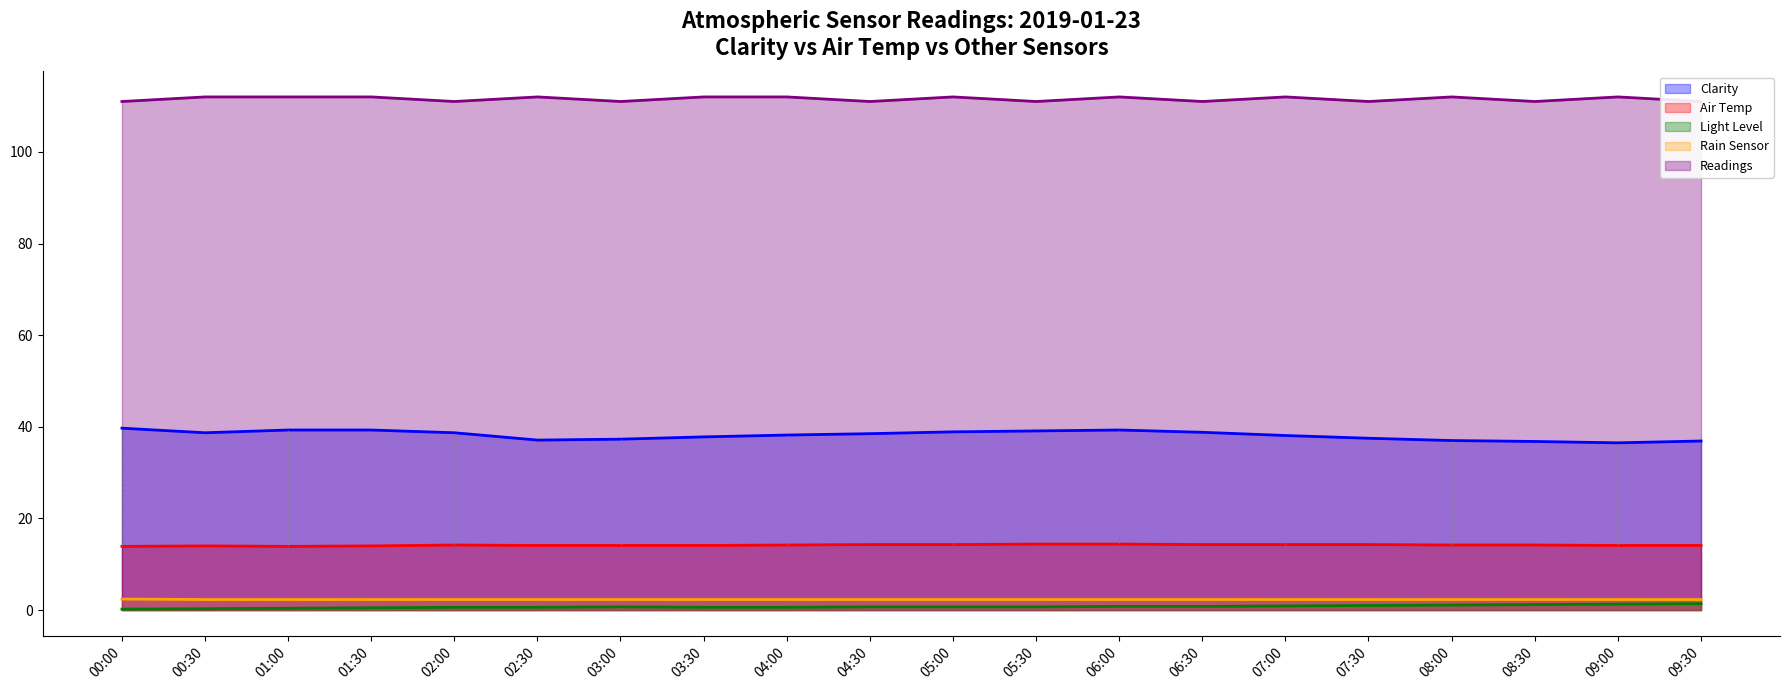

How many lines are shown in the chart?

5